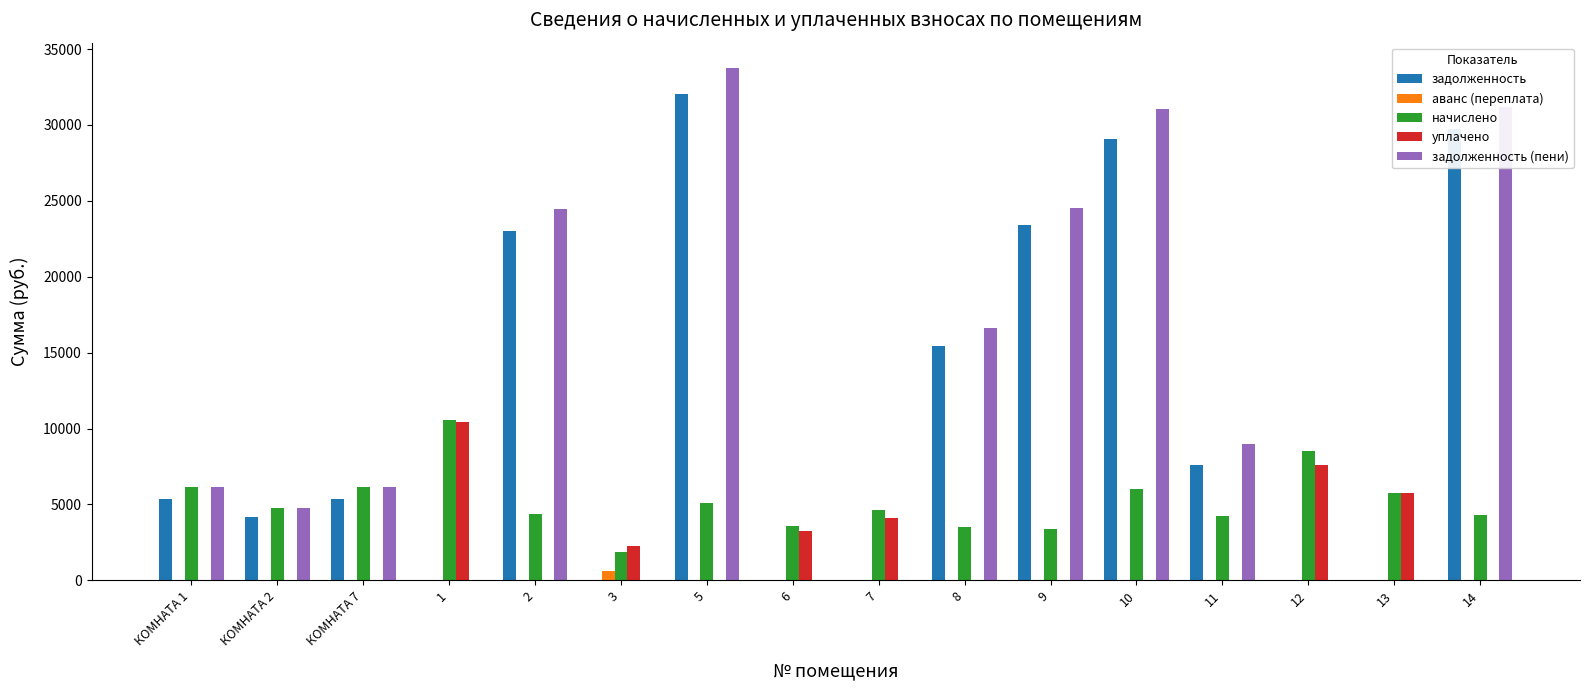

How many data points in уплачено are above 0?

6